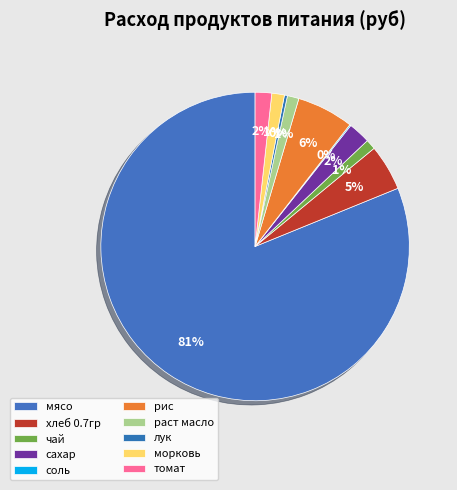

Is there a majority slice in this chart?

Yes